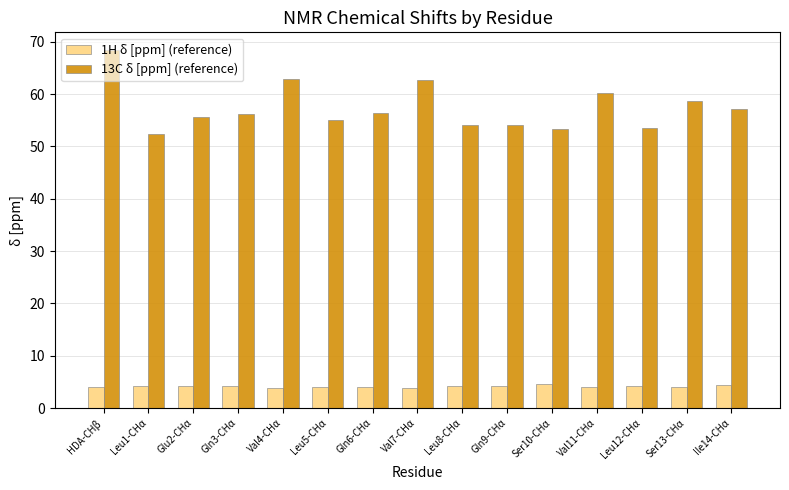

At which category is the sum across all series the highest?

HDA-CHβ